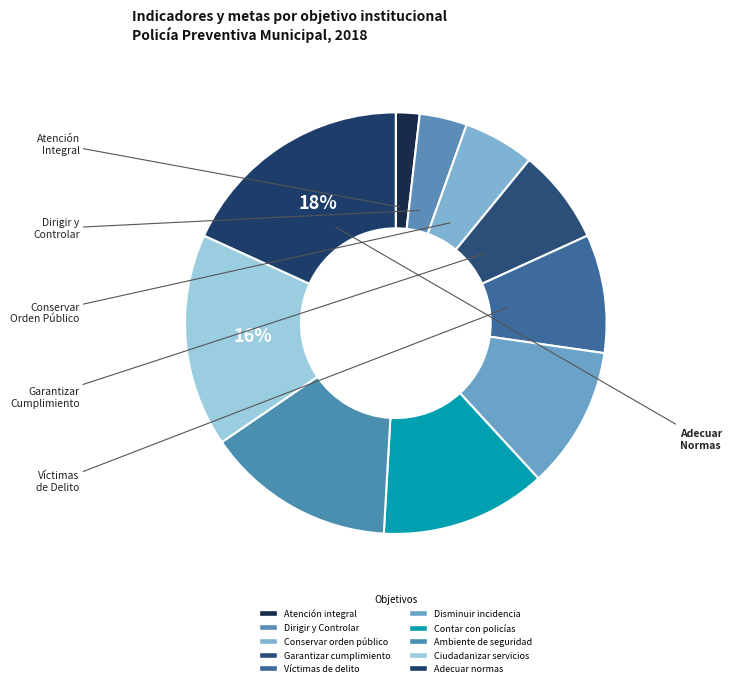

Which slice is the largest?

Adecuar las normas